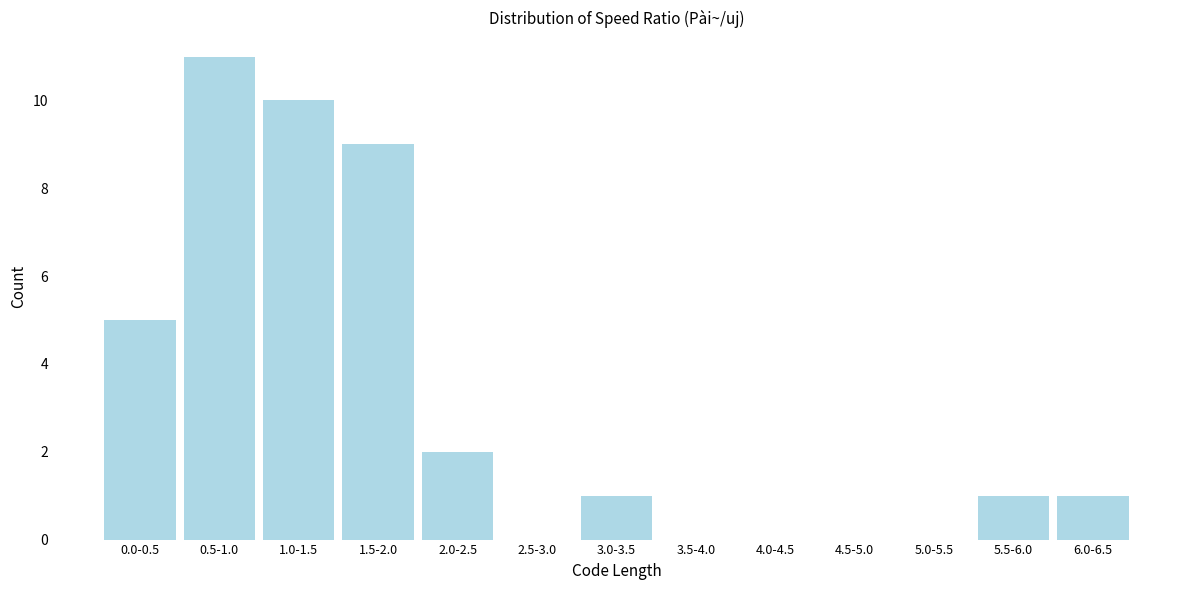

The value at 4.5-5.0 is 6. True or false?

False